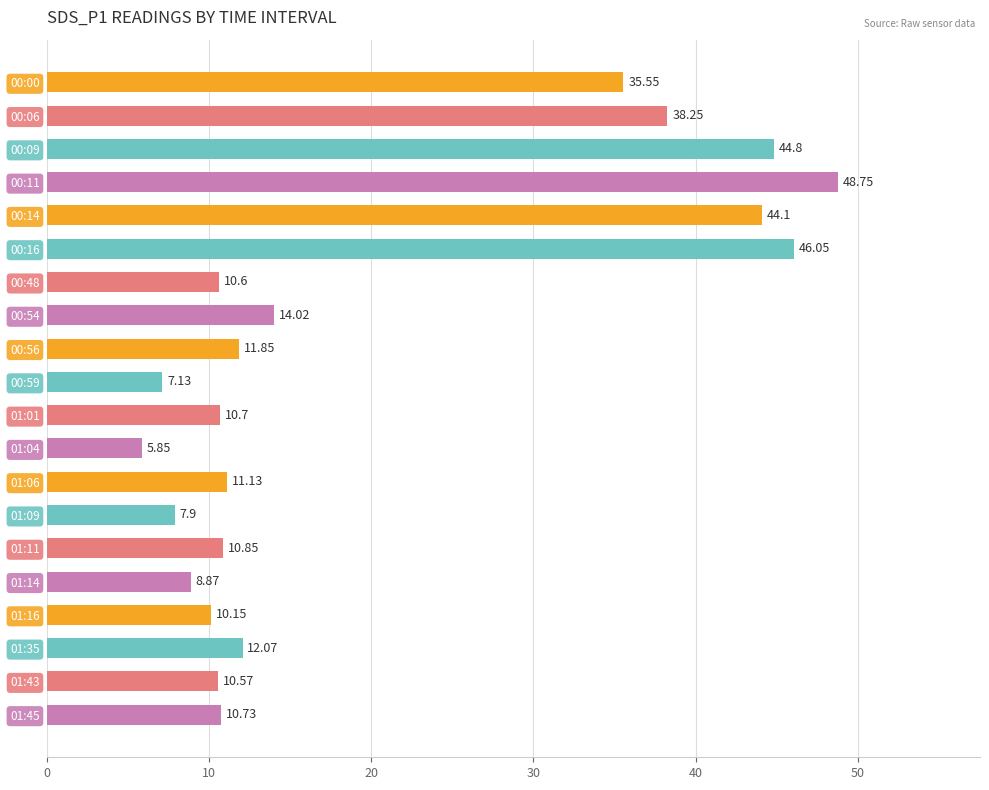

Count the number of categories in the chart.

20